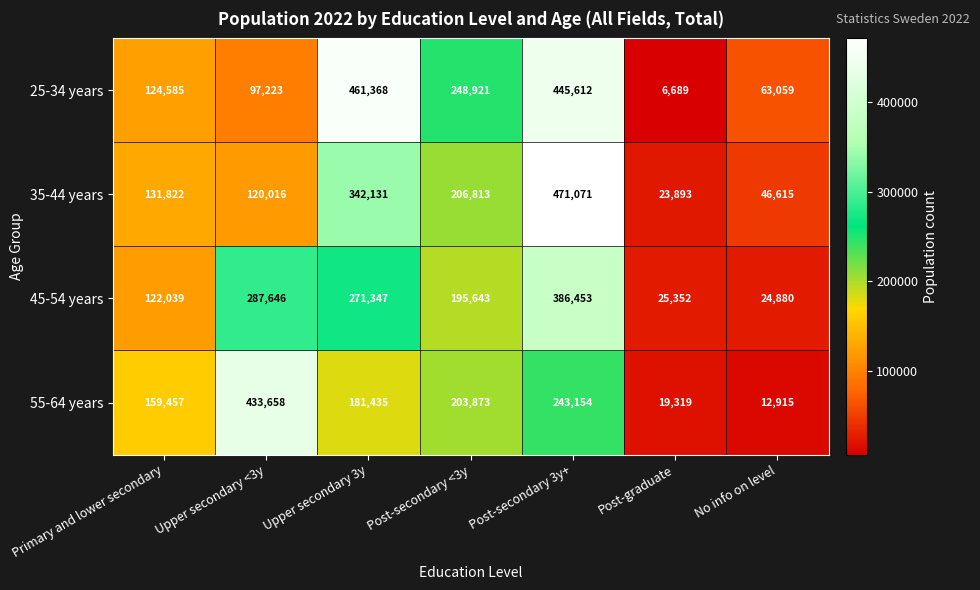

What is the difference between the highest and lowest values at Primary and lower secondary?

37418